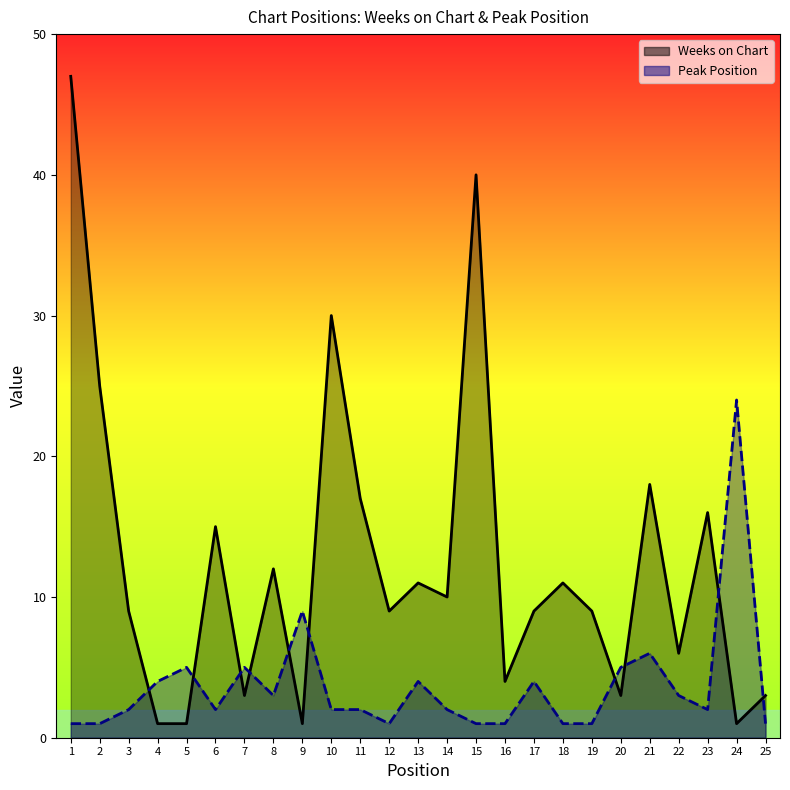

The Peak Position series shows 1 at 12. True or false?

False